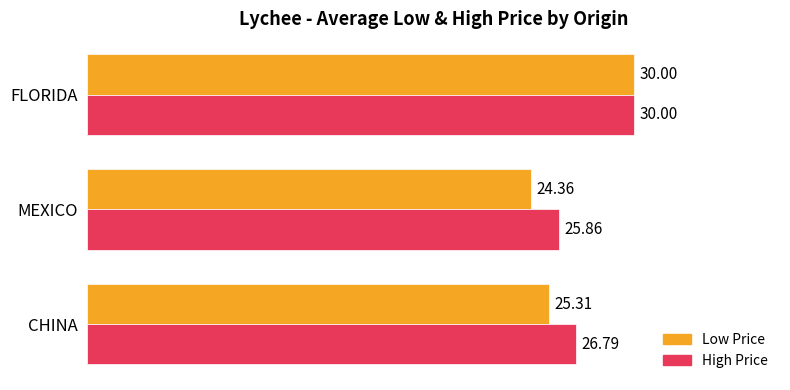

What is the total value across all series at CHINA?

52.1